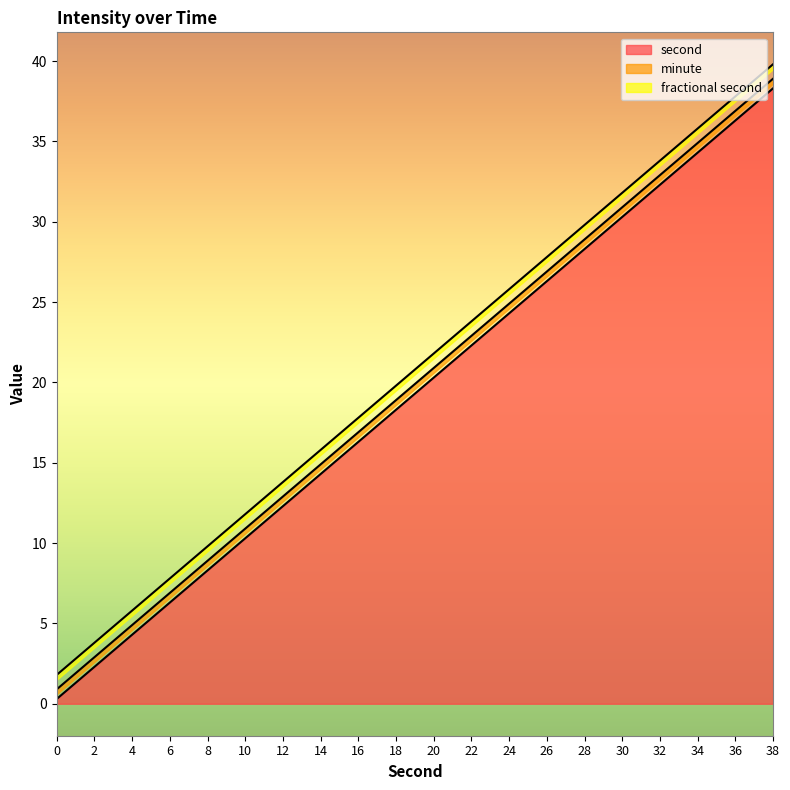

The value of second at 12 is 12. True or false?

True